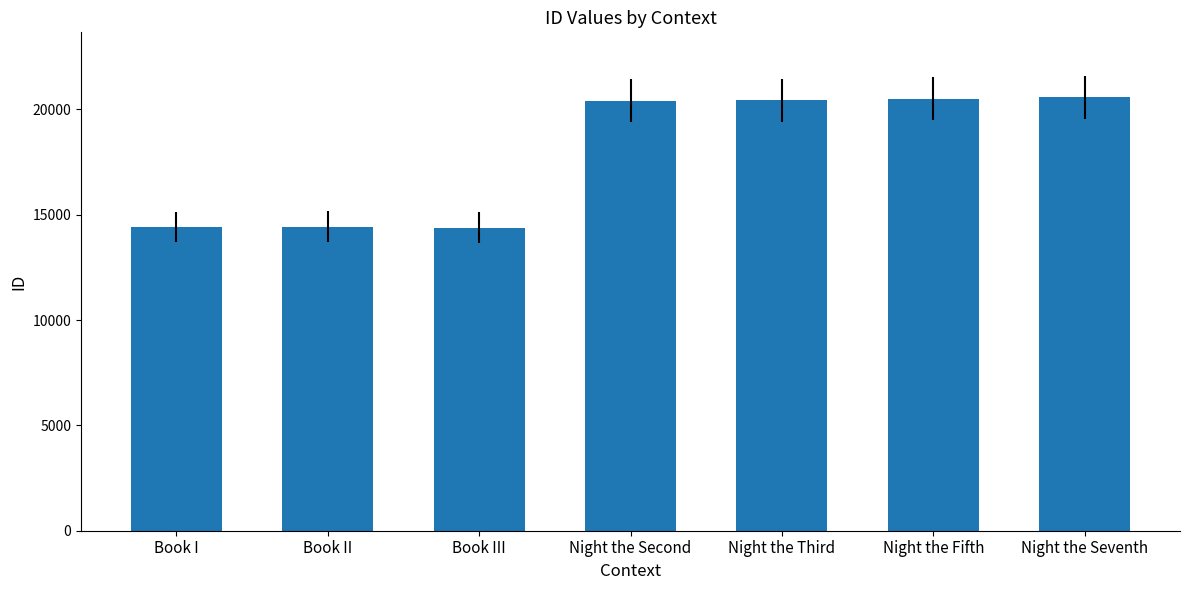

The value at Night the Fifth is 20506. True or false?

True